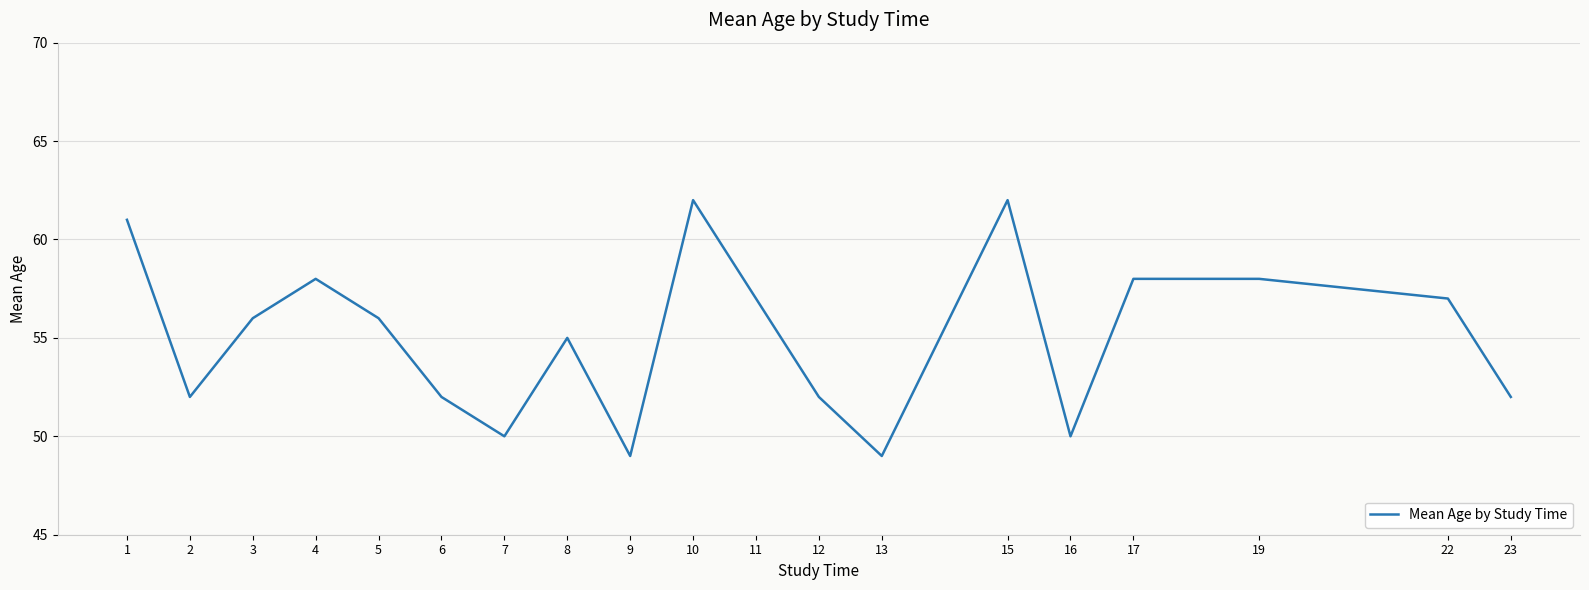

The value at 10 is 62. True or false?

True